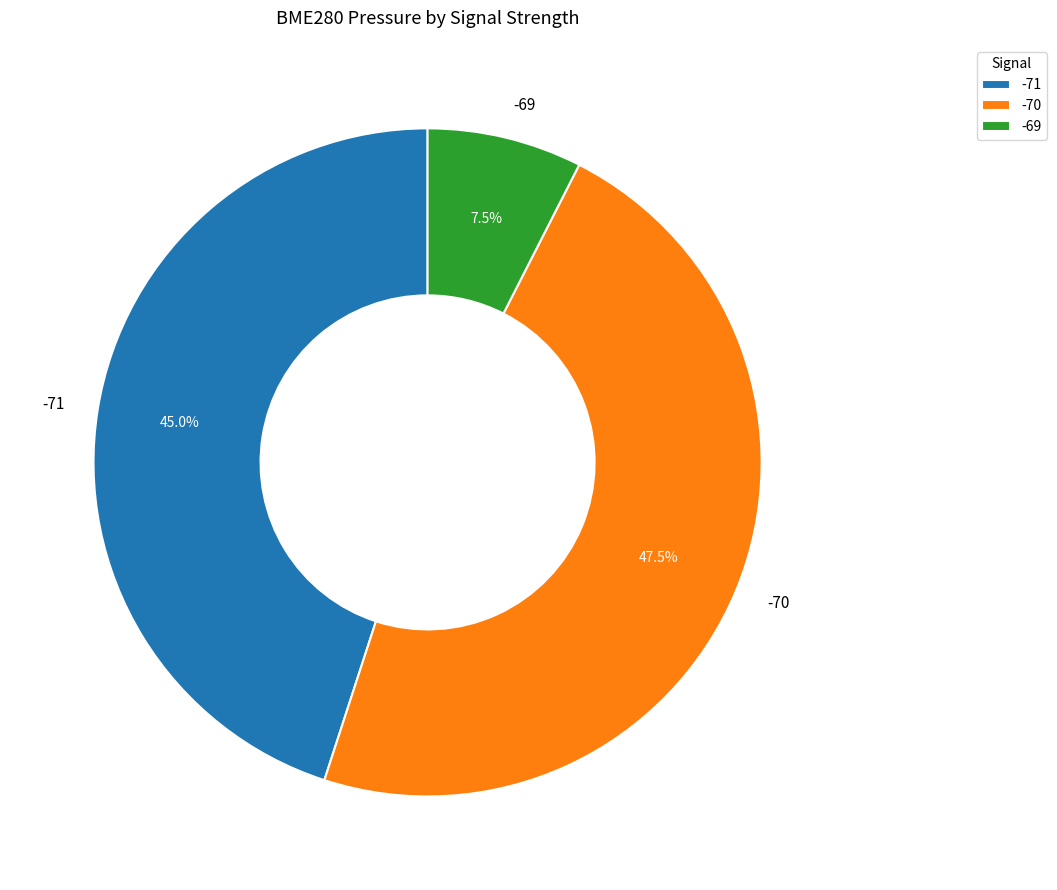

Is -71 the majority of the pie?

No